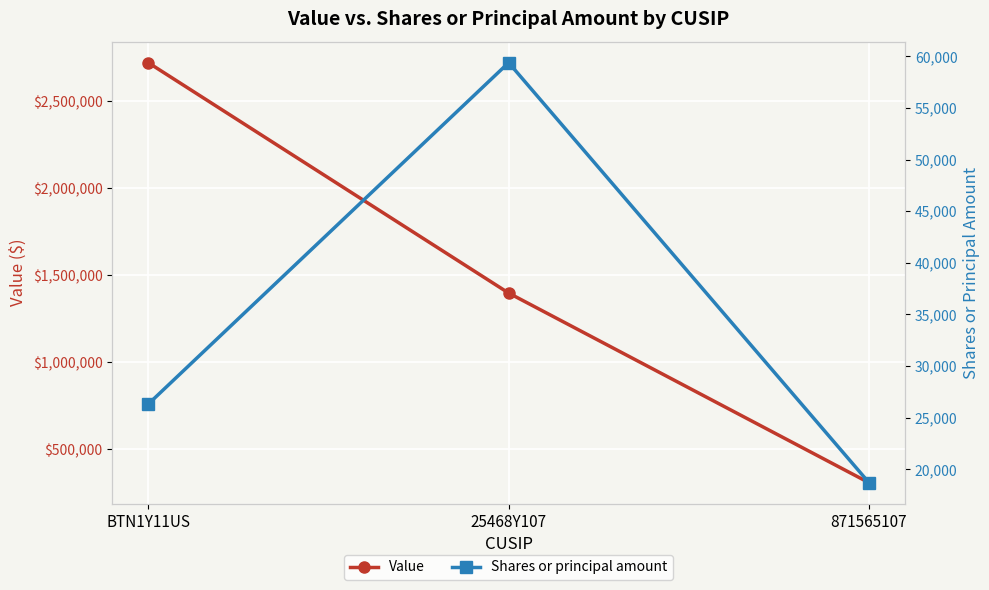

Which series has the largest range (max minus min)?

Value